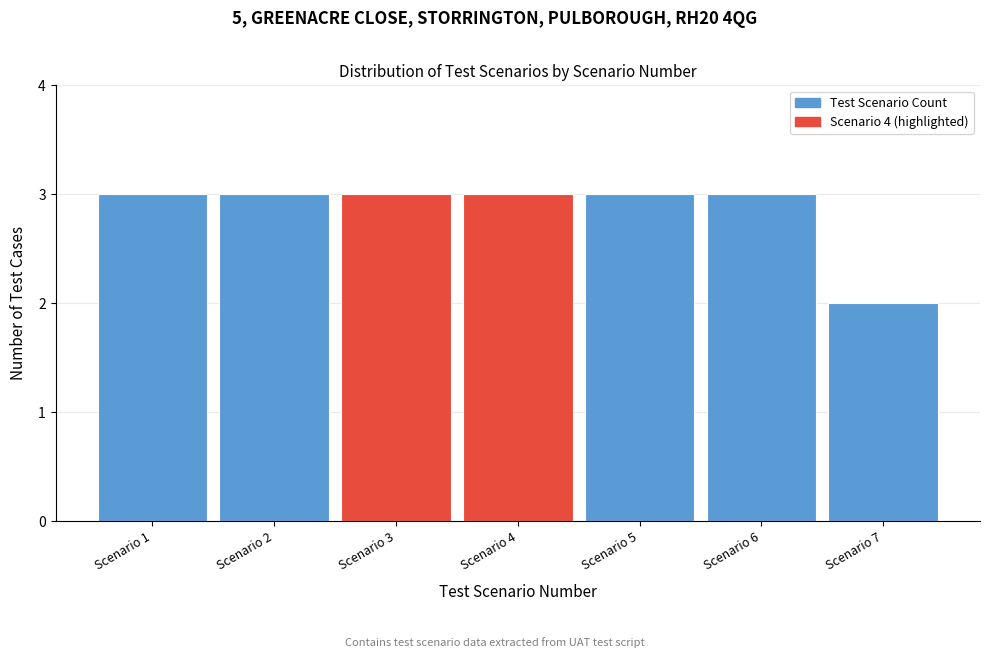

Reading right to left, transcribe all the data shown in this chart.

2	3	3	3	3	3	3